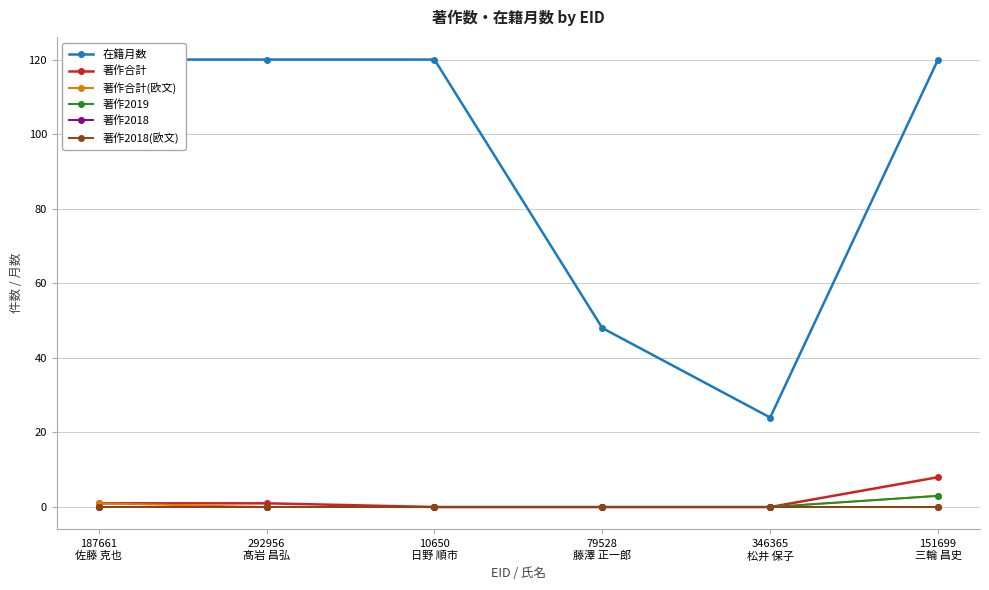

Is it true that 著作合計(欧文) equals 3 at 151699
三輪 昌史?

True